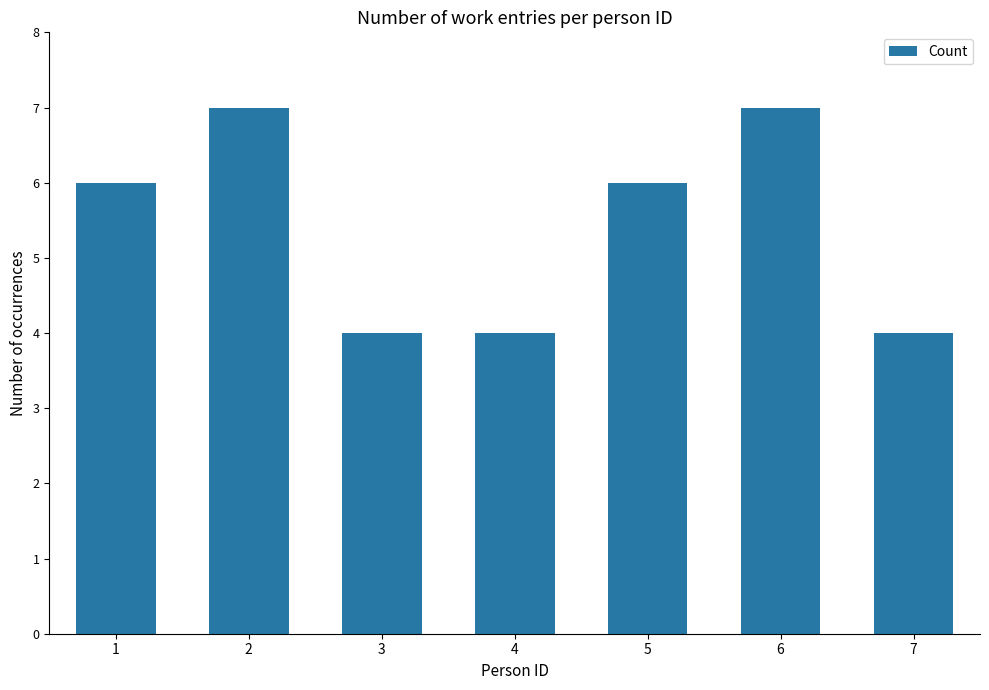

What is the difference between the second highest and second lowest values?

3